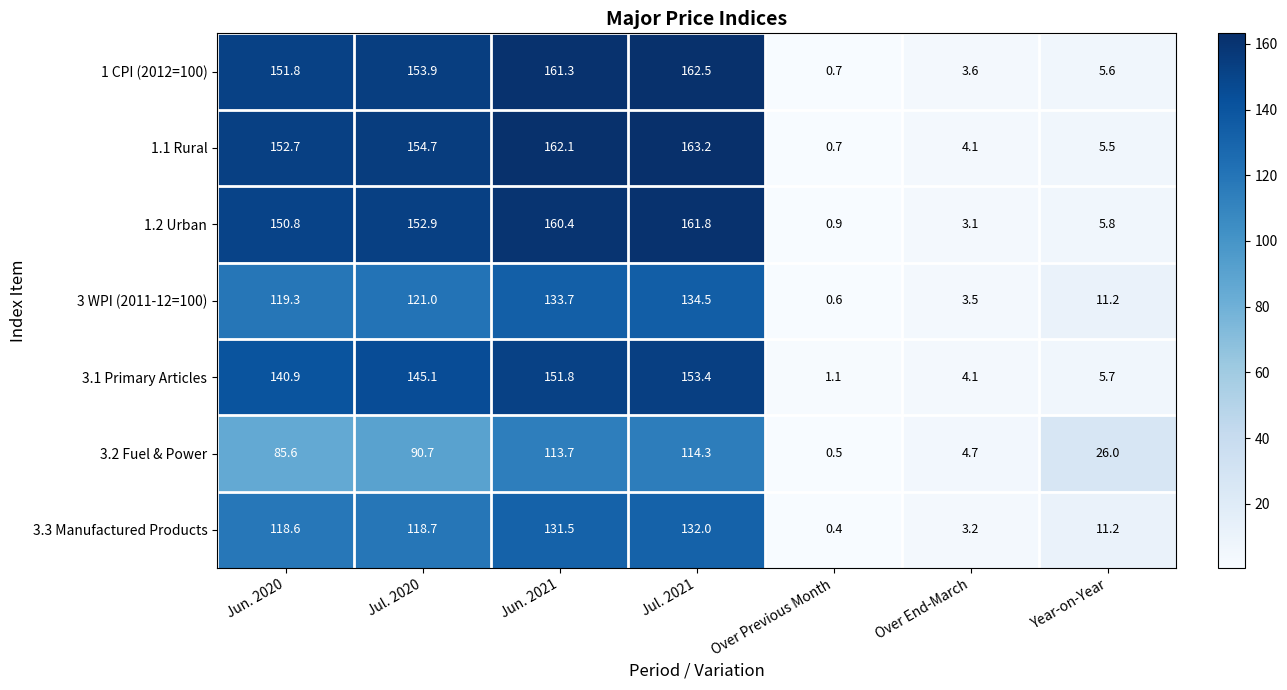

At which label does 1 CPI (2012=100) reach its peak?

Jul. 2021